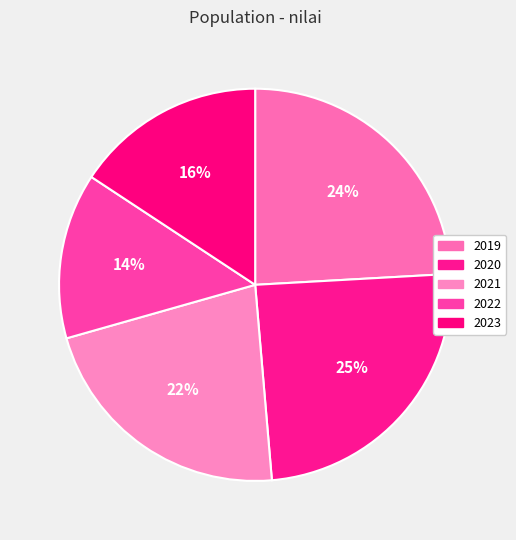

To the nearest percent, what is the average slice percentage?

20%